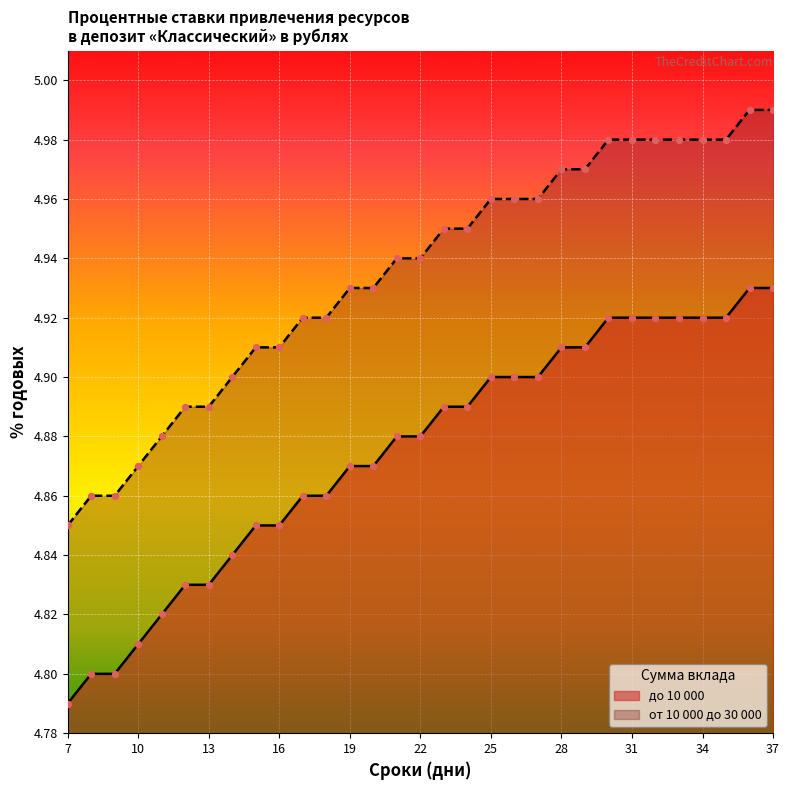

At how many categories does at least one series exceed 4?

31